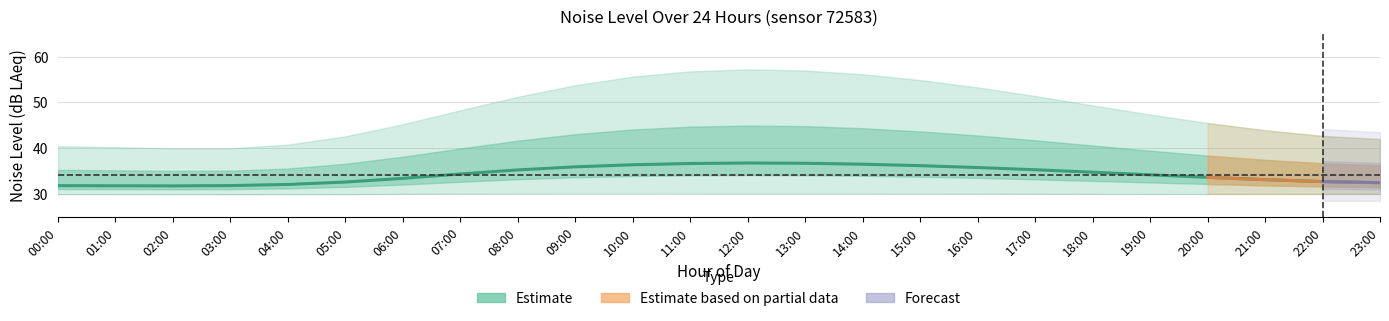

Reading left to right, list all the values displayed in this chart.

noise_LAeq: 00:00=31.9	01:00=31.9	02:00=31.7	03:00=31.6	04:00=31.8	05:00=32.1	06:00=33.2	07:00=34.5	08:00=35.8	09:00=36.2	10:00=36.5	11:00=36.8	12:00=37.1	13:00=36.9	14:00=36.6	15:00=36.3	16:00=35.9	17:00=35.4	18:00=34.8	19:00=34.2	20:00=33.6	21:00=33.1	22:00=32.6	23:00=32.1
noise_LA_max: 00:00=40.4	01:00=41.2	02:00=39.5	03:00=38.9	04:00=39.1	05:00=41.6	06:00=44.9	07:00=48.2	08:00=52.3	09:00=54.1	10:00=56.9	11:00=57.3	12:00=58.1	13:00=57.8	14:00=56.4	15:00=55.2	16:00=53.8	17:00=51.6	18:00=49.2	19:00=47.1	20:00=45.3	21:00=43.6	22:00=42.1	23:00=41.0
noise_LA_min: 00:00=30.0	01:00=30.0	02:00=30.0	03:00=29.9	04:00=29.9	05:00=30.0	06:00=30.1	07:00=30.1	08:00=30.2	09:00=30.3	10:00=30.4	11:00=30.1	12:00=30.2	13:00=30.2	14:00=30.2	15:00=30.2	16:00=30.2	17:00=30.1	18:00=30.0	19:00=30.0	20:00=30.1	21:00=30.1	22:00=29.9	23:00=30.1